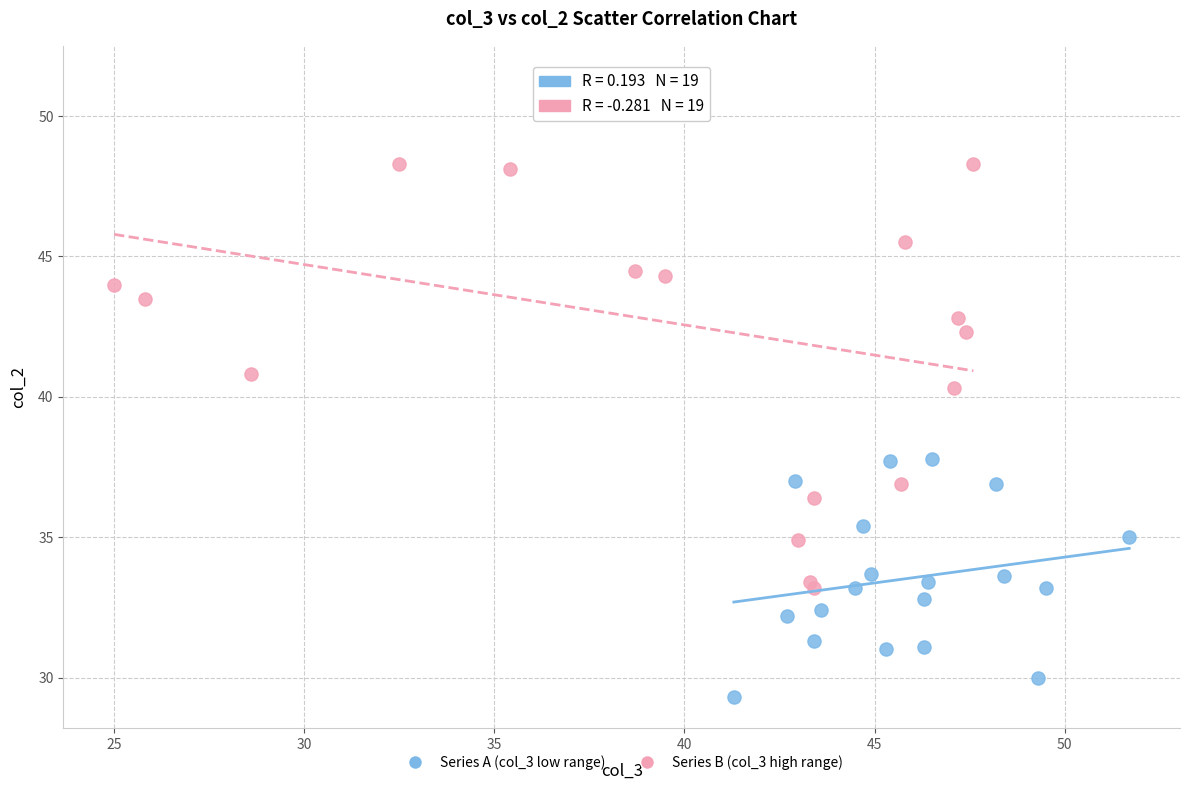

Which series contains the lowest Y value?

Series A (col_3 low range)